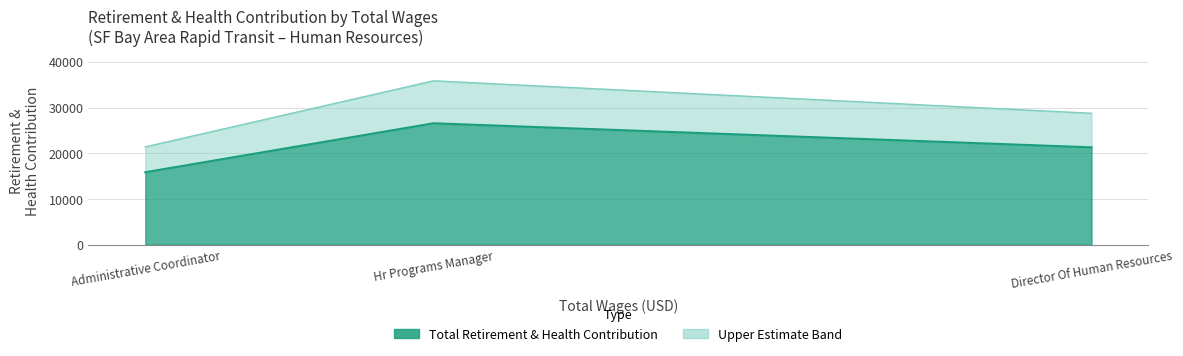

What is the sum of all values?

63688